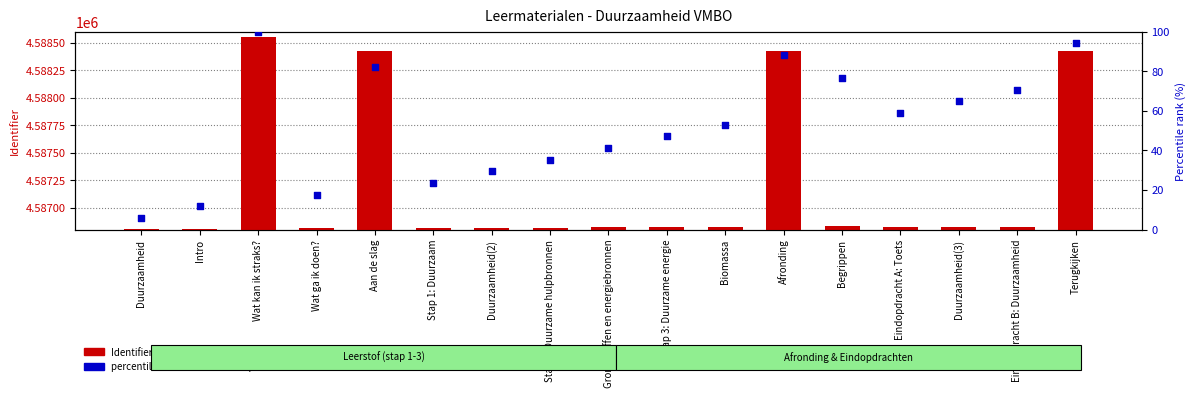

Which series has the largest Y range (max minus min)?

Identifier value